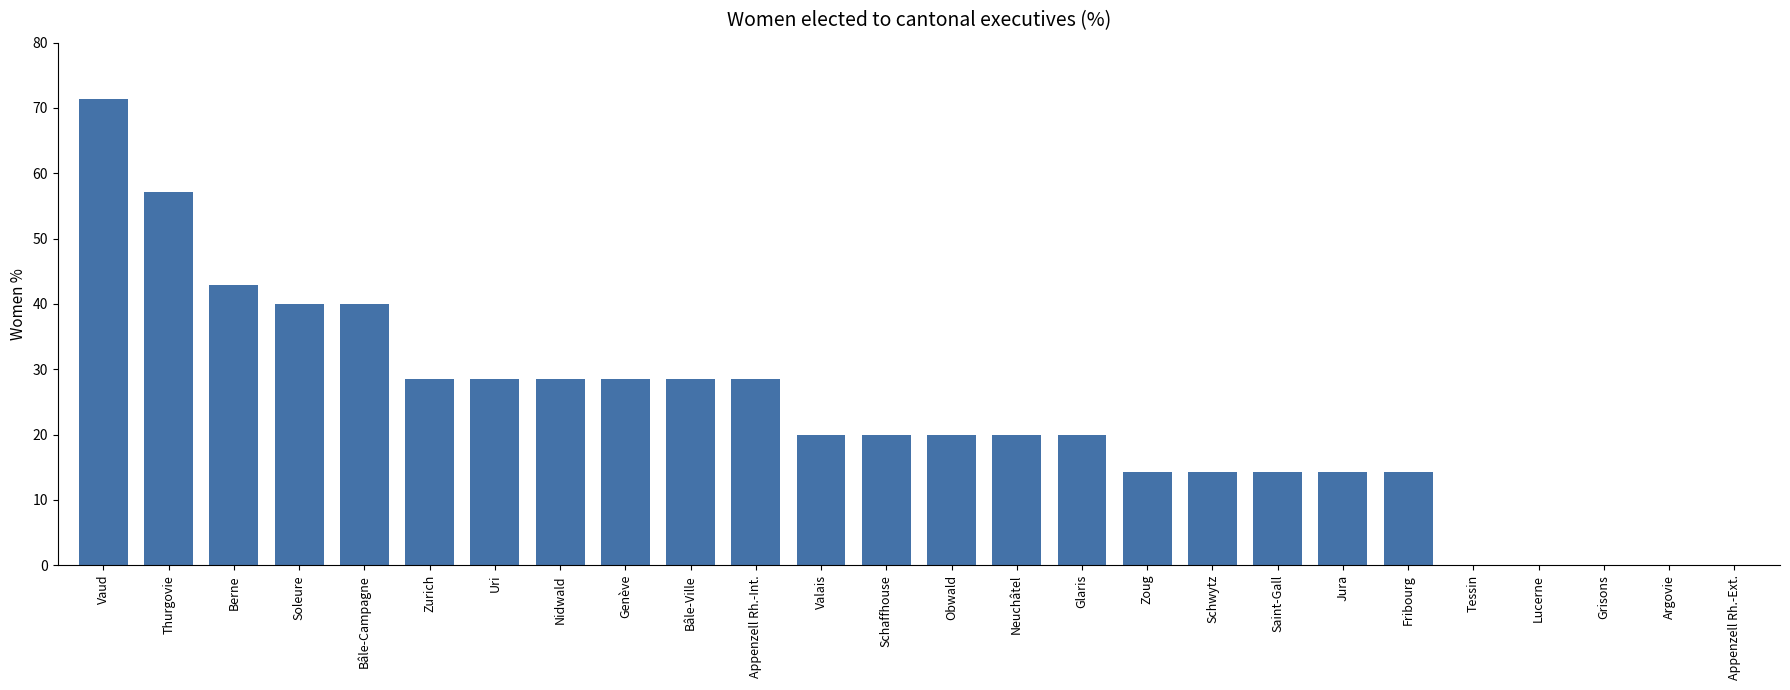

How many data points does each series have?

26